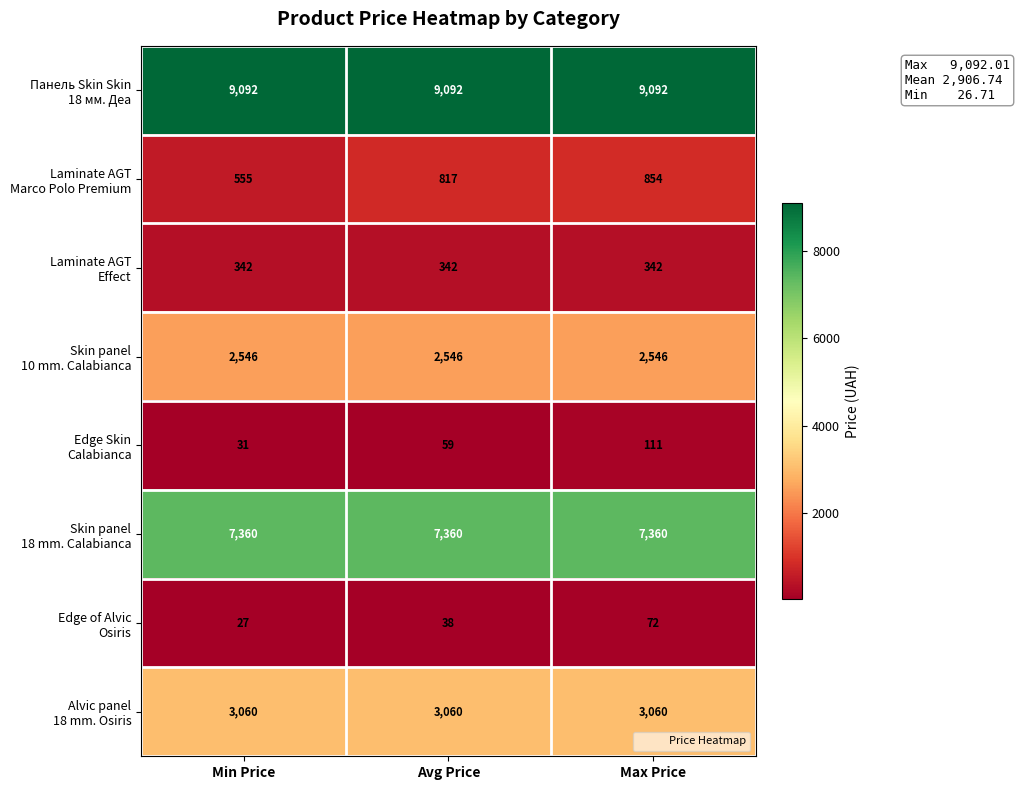

Which label corresponds to the smallest value in the chart?

Min Price